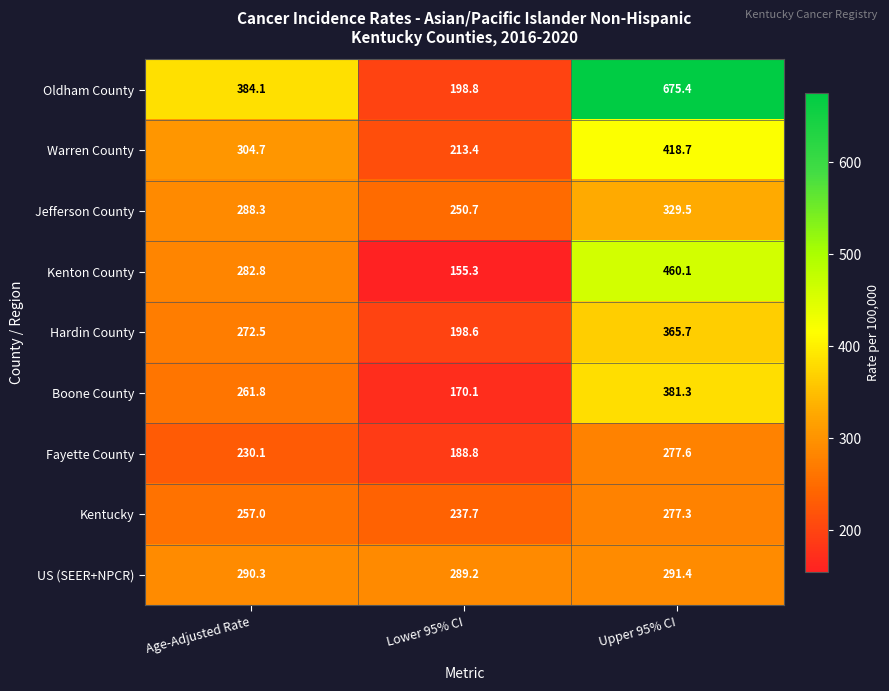

What is the sum of the Jefferson County values at Age-Adjusted Rate and Upper 95% CI?

617.8